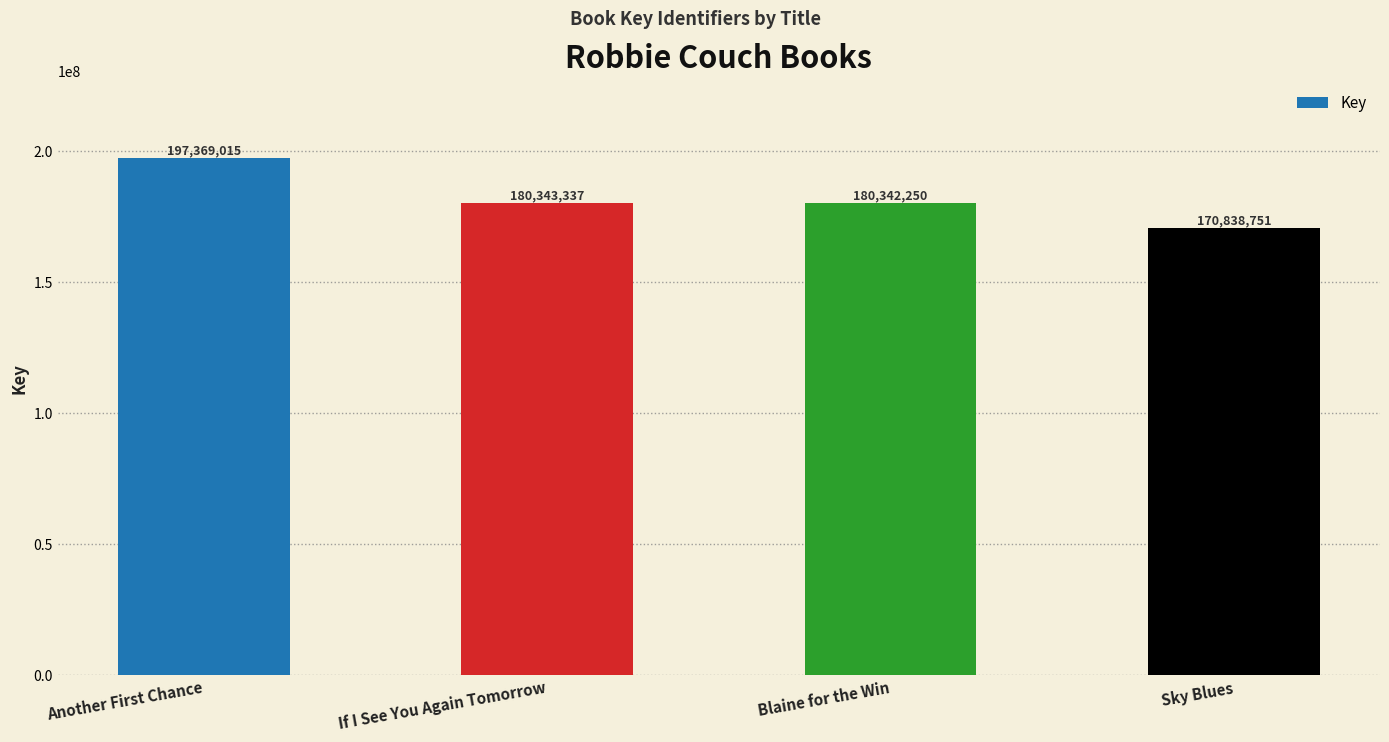

How many distinct data groups are displayed?

1